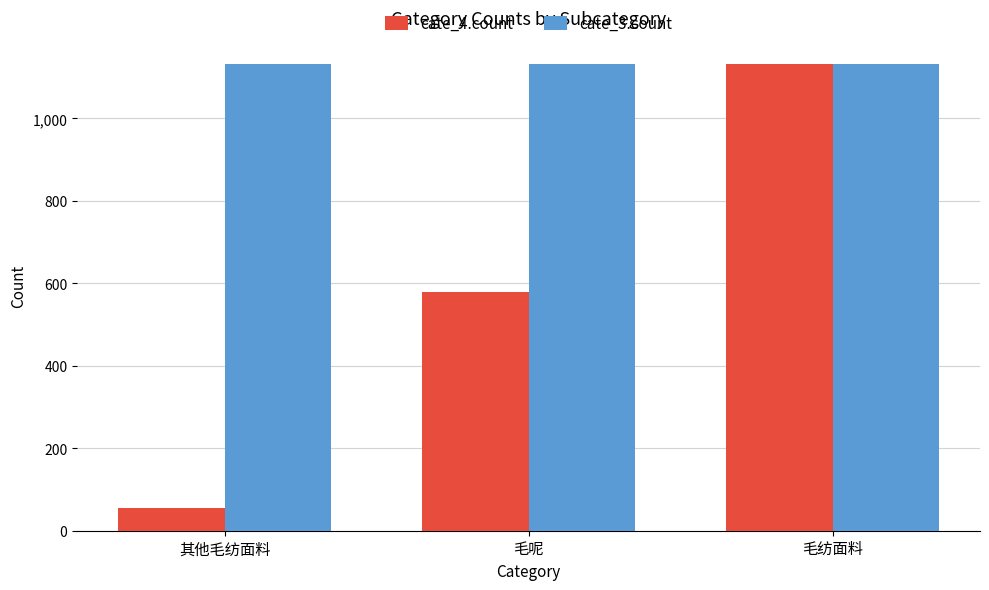

What is the difference between the cate_4.count values at 其他毛纺面料 and 毛呢?

522